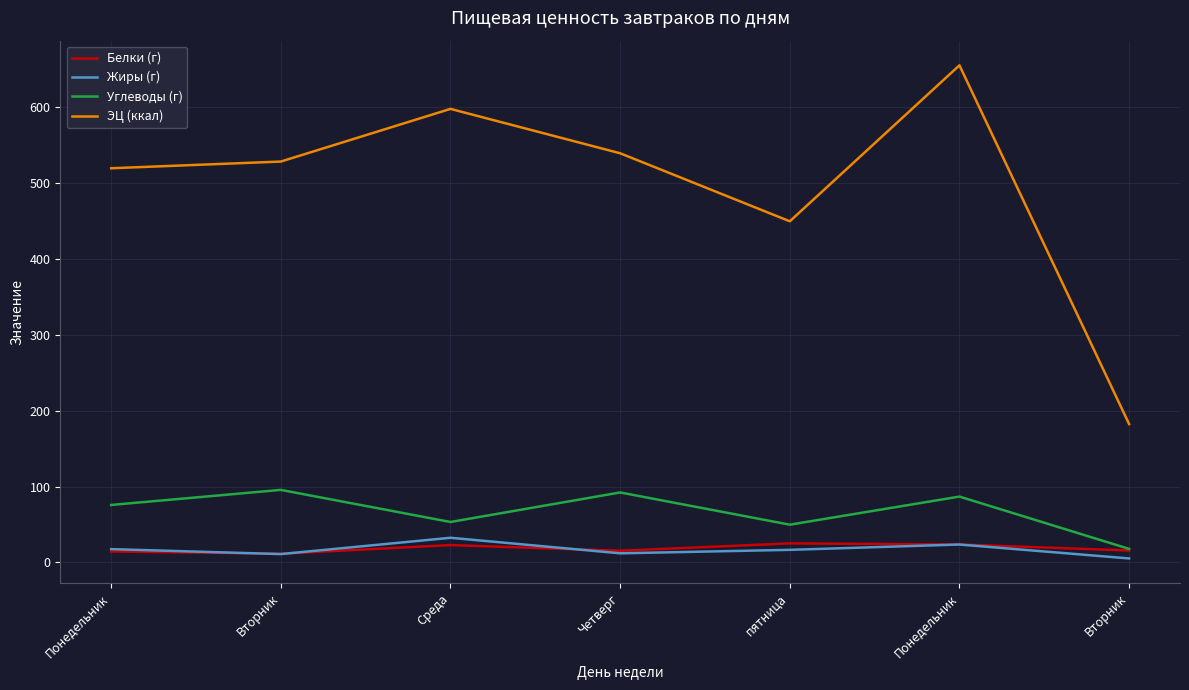

At which category is the sum across all series the highest?

Понедельник